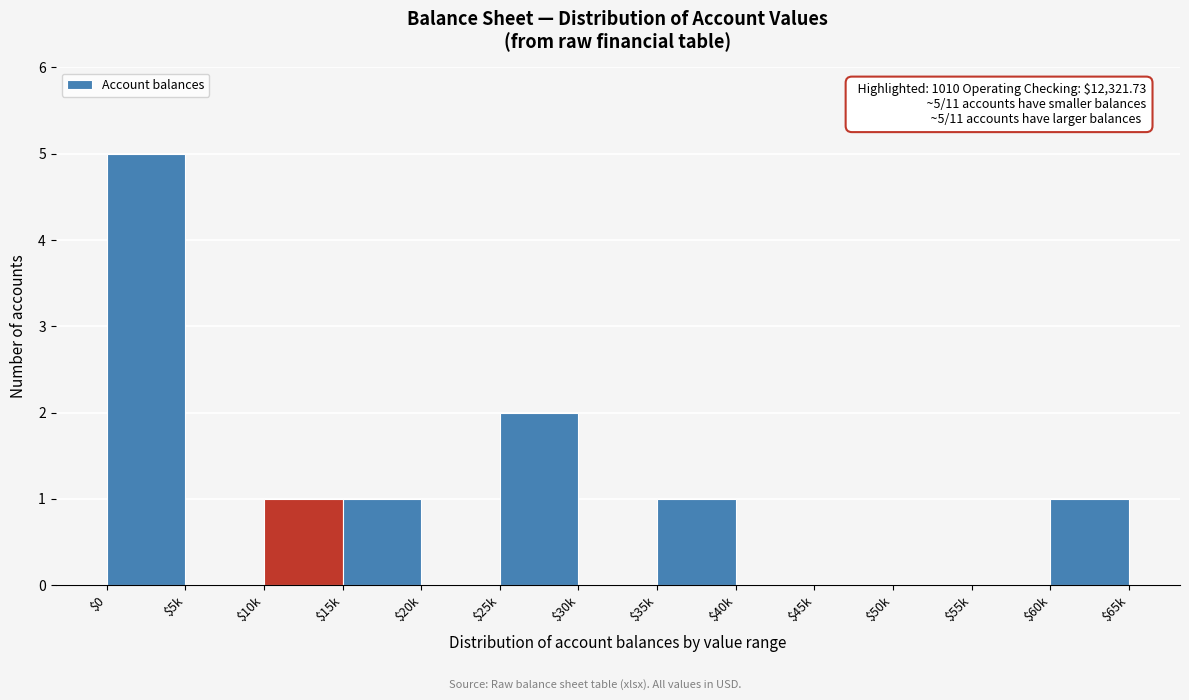

Is it true that the value at $50k is 0?

True